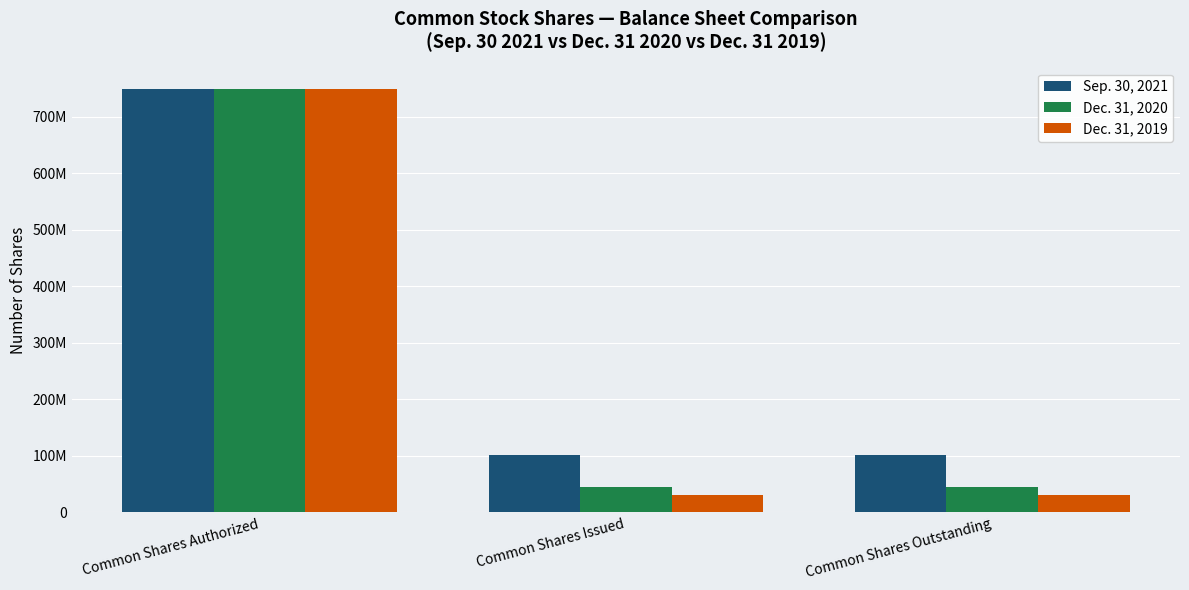

Does the chart contain any negative values?

No